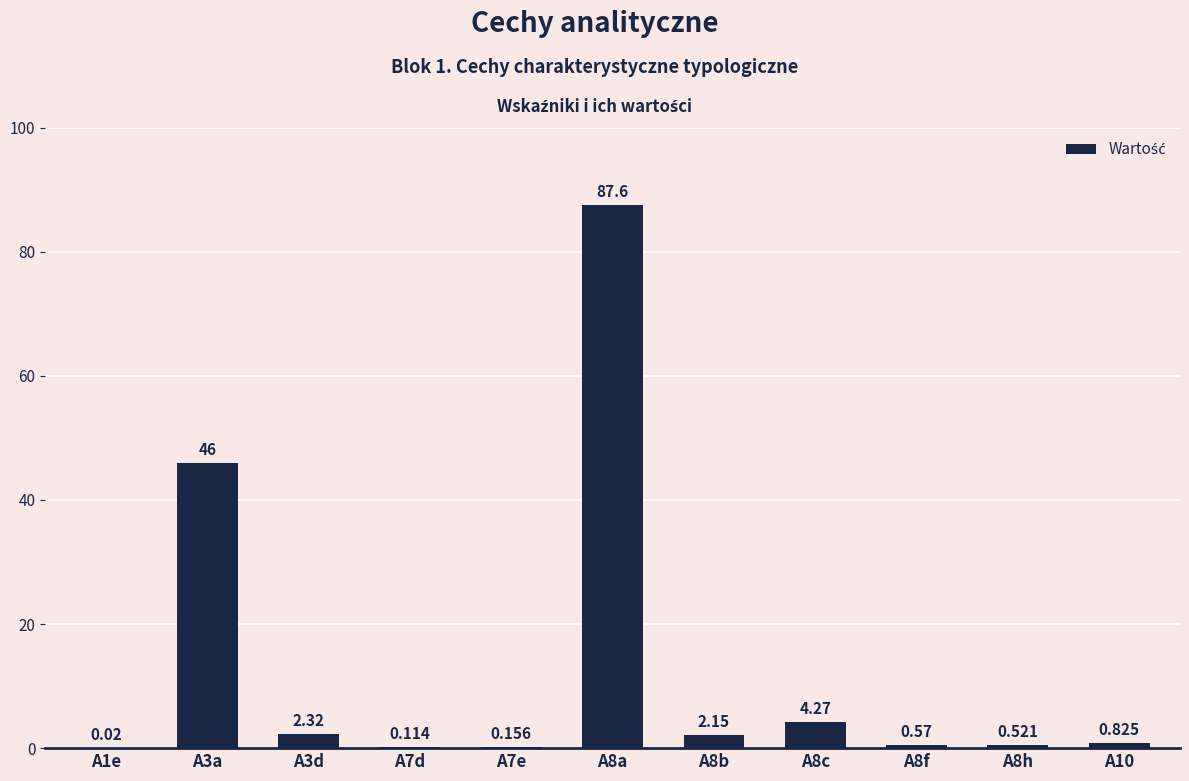

Which category has the lowest value across all series?

A1e